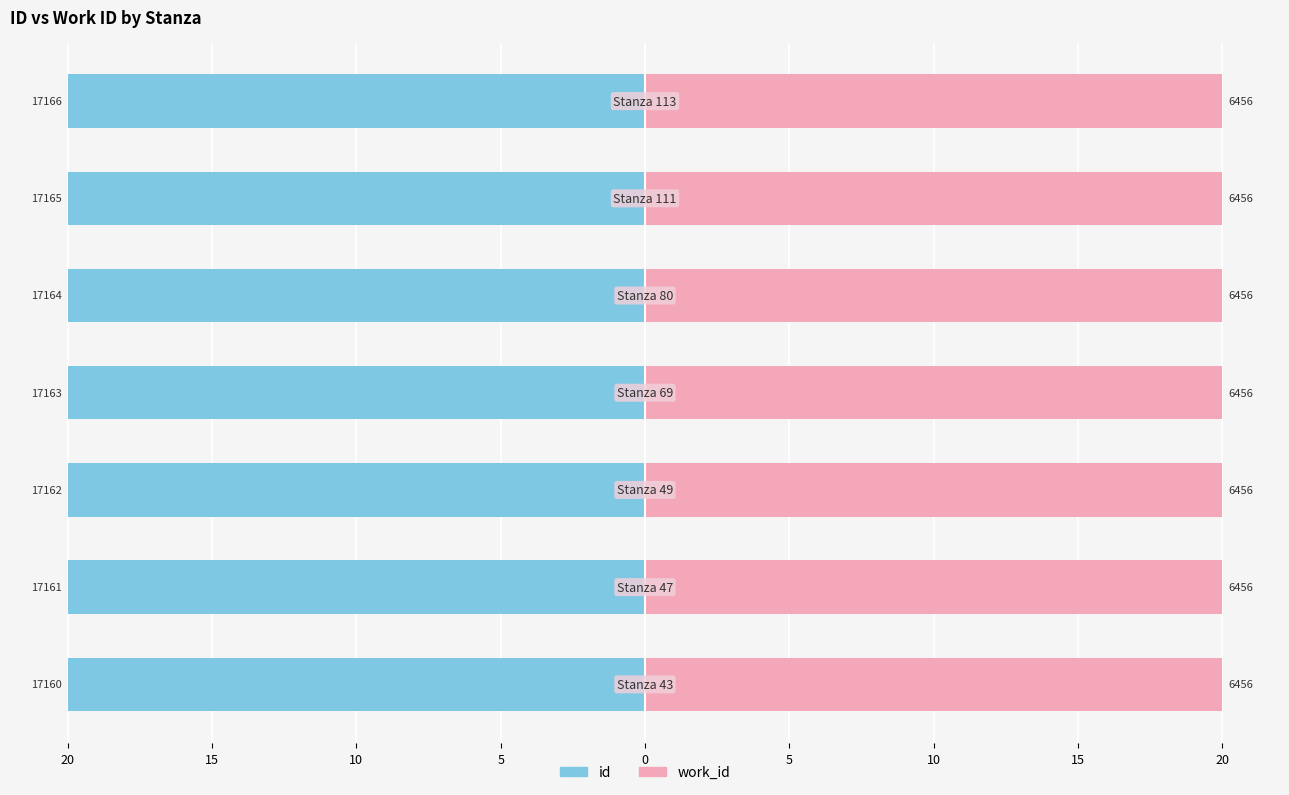

What are all the series names shown in the legend?

id, work_id